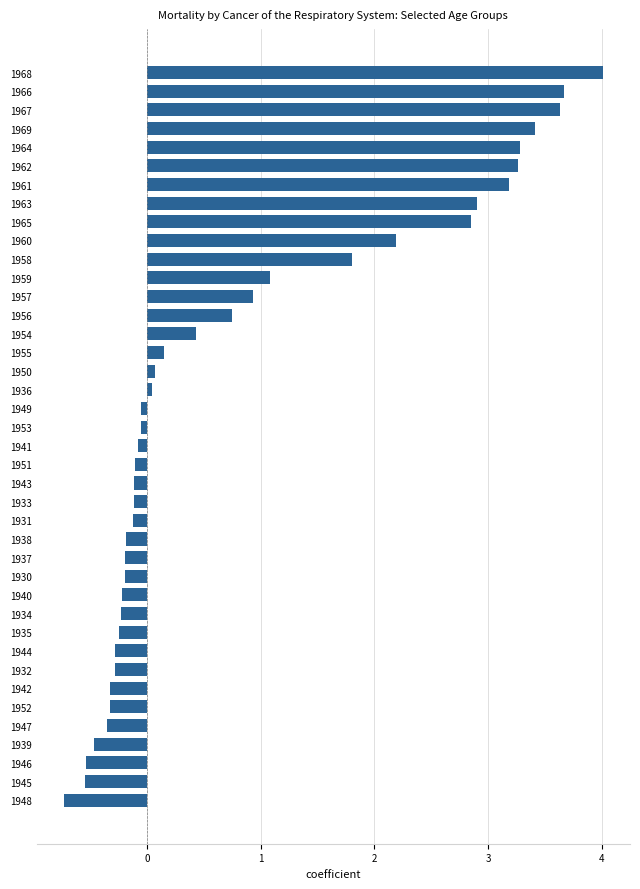

Approximately how many times larger is the value at 1963 compared to 1968?

0.7